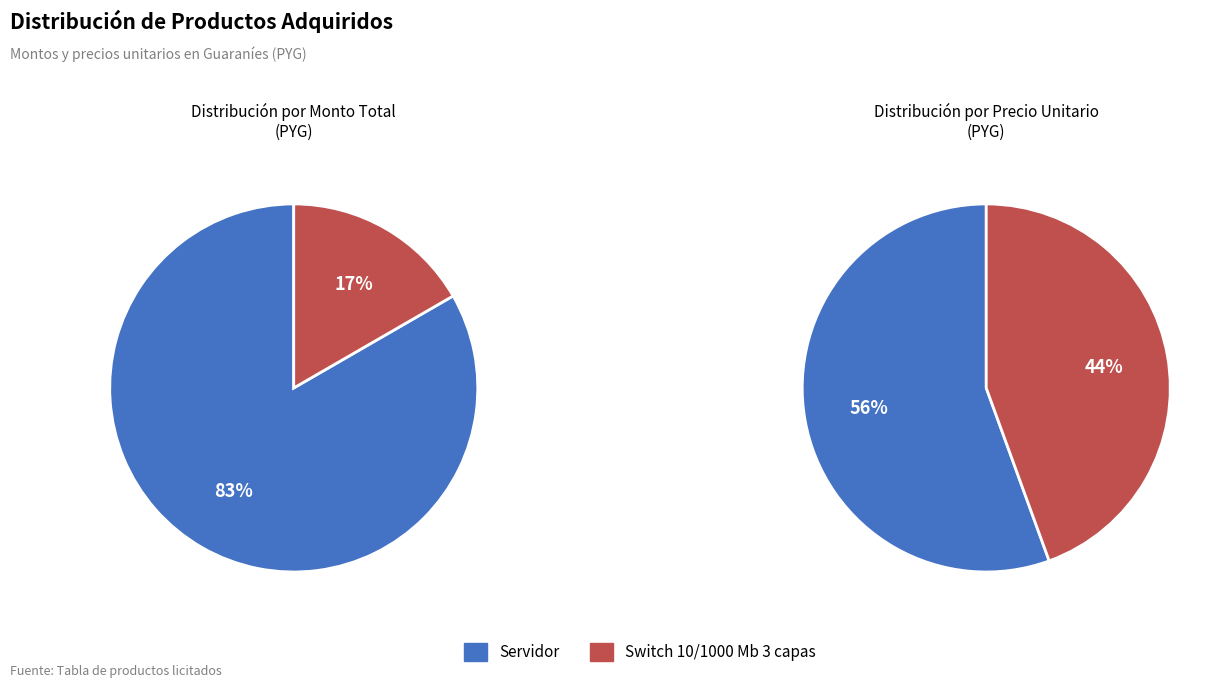

True or false: Servidor accounts for 83% of the total.

True